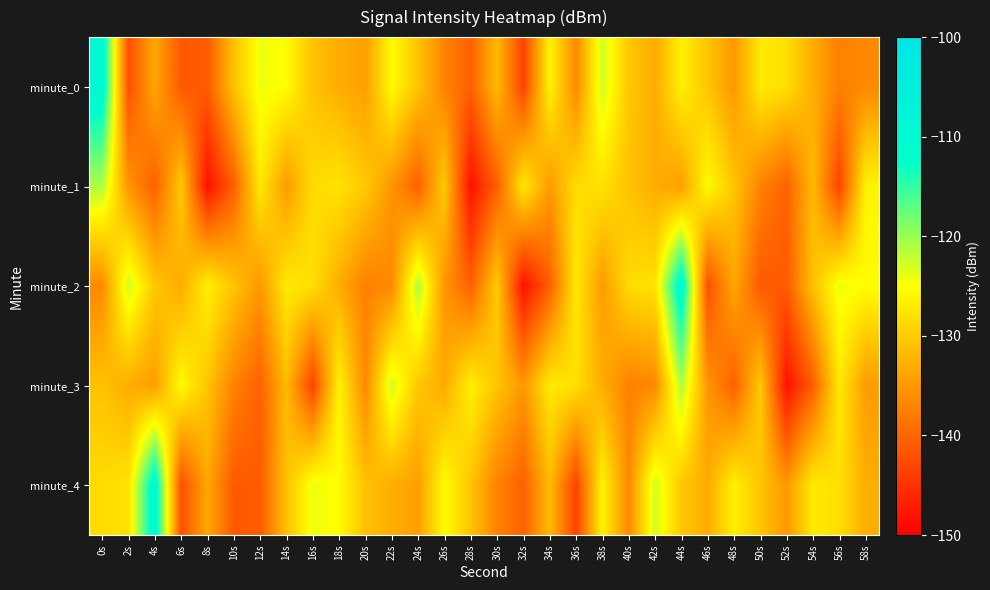

What is the greatest value displayed?

-109.3